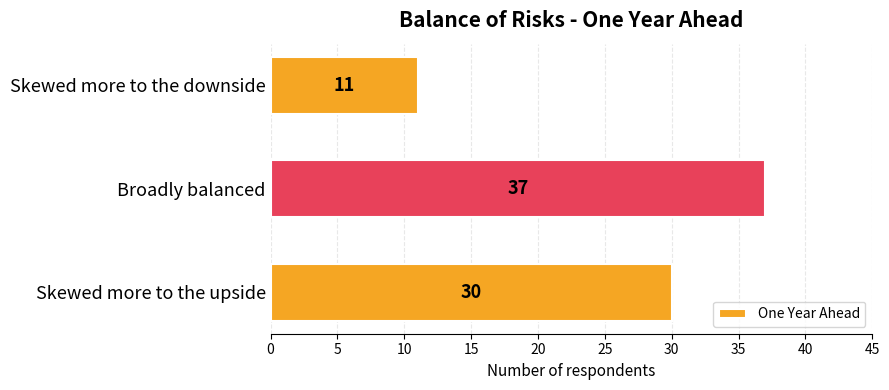

The chart shows a value of 37 at Broadly balanced. True or false?

True